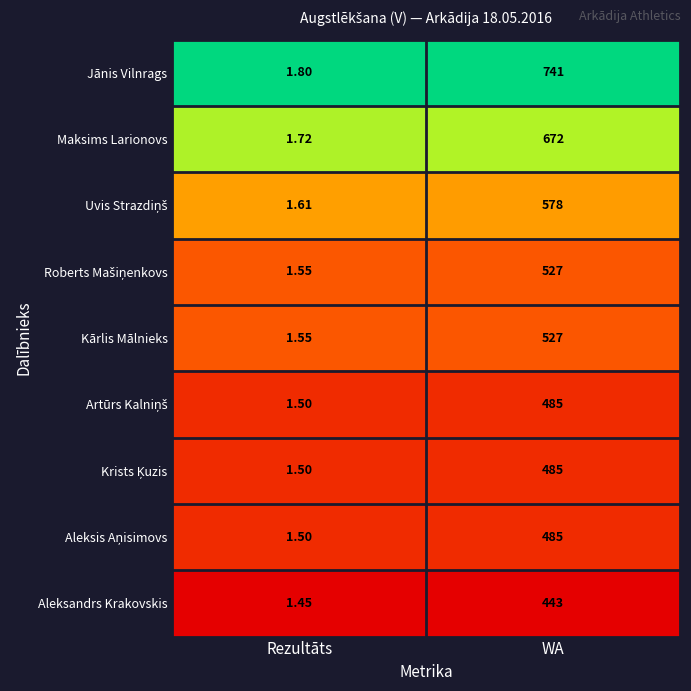

Which series changed the most between Rezultāts and WA?

Jānis Vilnrags